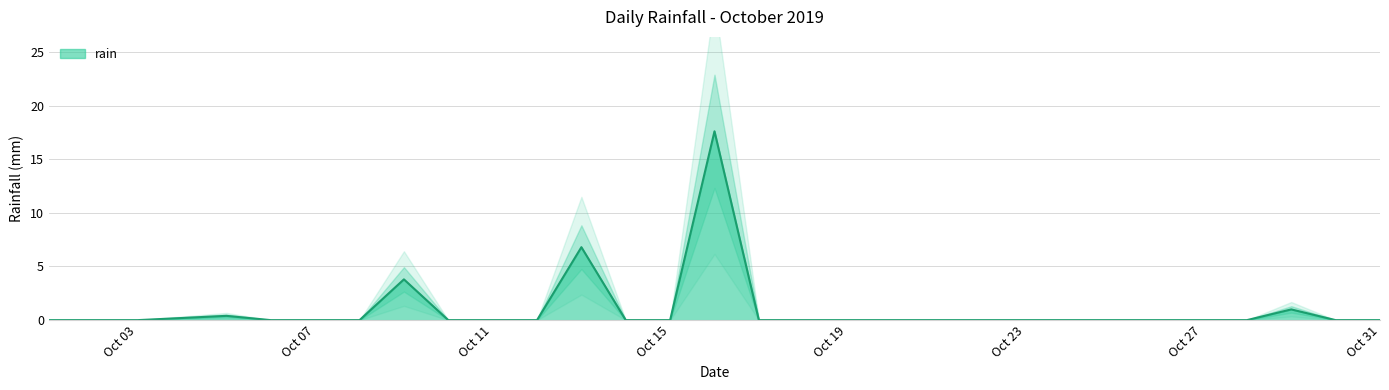

Reading left to right, list all the values displayed in this chart.

0.0	0.0	0.0	0.2	0.4	0.0	0.0	0.0	3.8	0.0	0.0	0.0	6.8	0.0	0.0	17.6	0.0	0.0	0.0	0.0	0.0	0.0	0.0	0.0	0.0	0.0	0.0	0.0	1.0	0.0	0.0